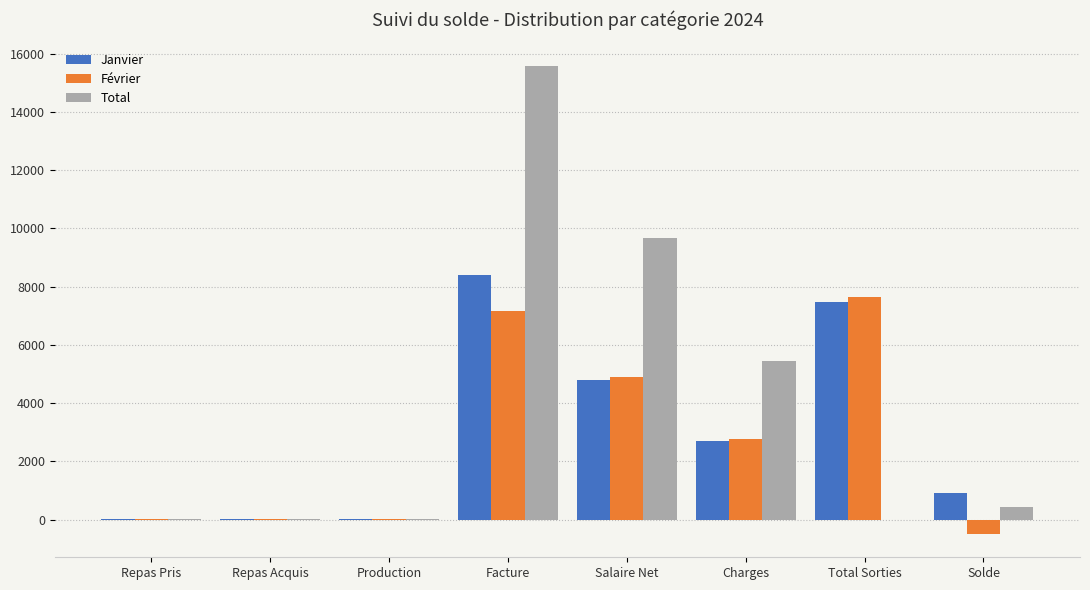

The Février series shows -484.9 at Solde. True or false?

True